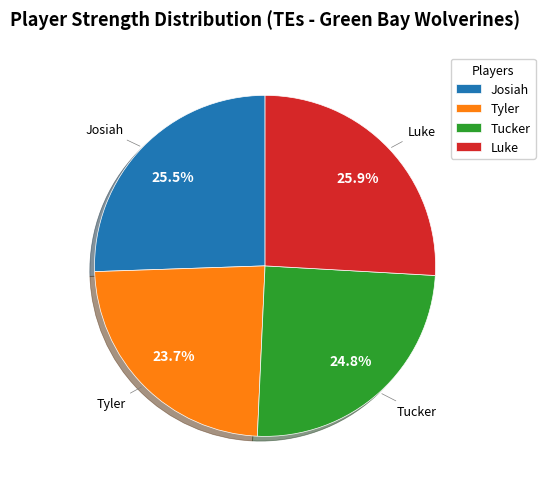

Is the sum of Tyler and Josiah greater than half?

No